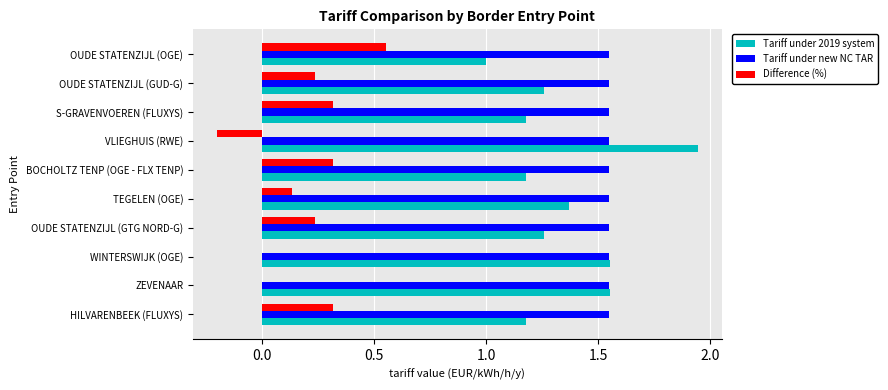

Which series has the largest total across all categories?

Tariff under new NC TAR